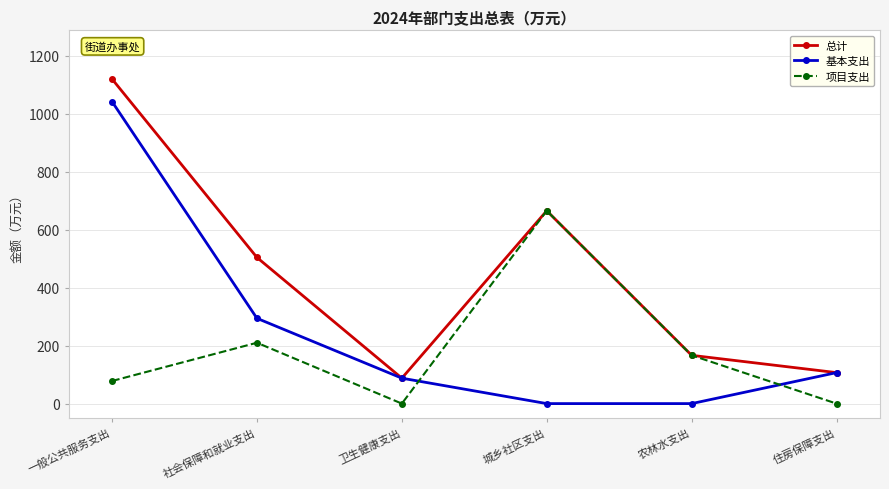

Is it true that 基本支出 equals 106.9 at 住房保障支出?

True